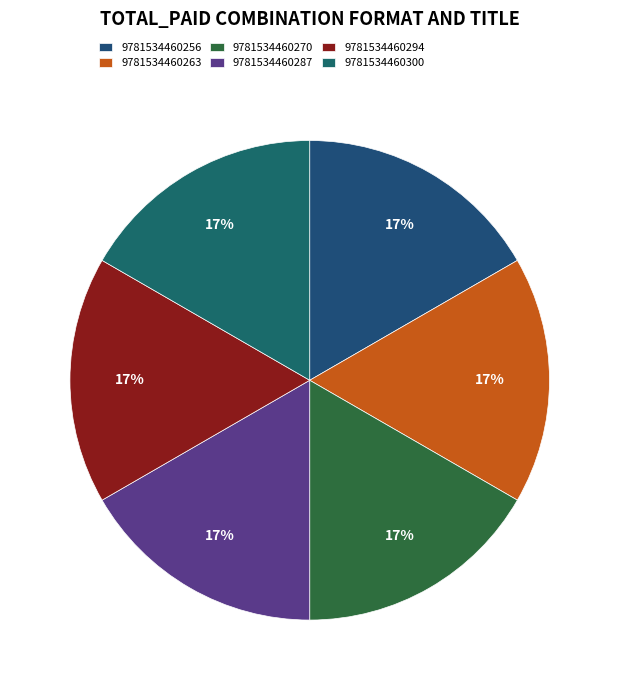

Which slice is the smallest?

9781534460256